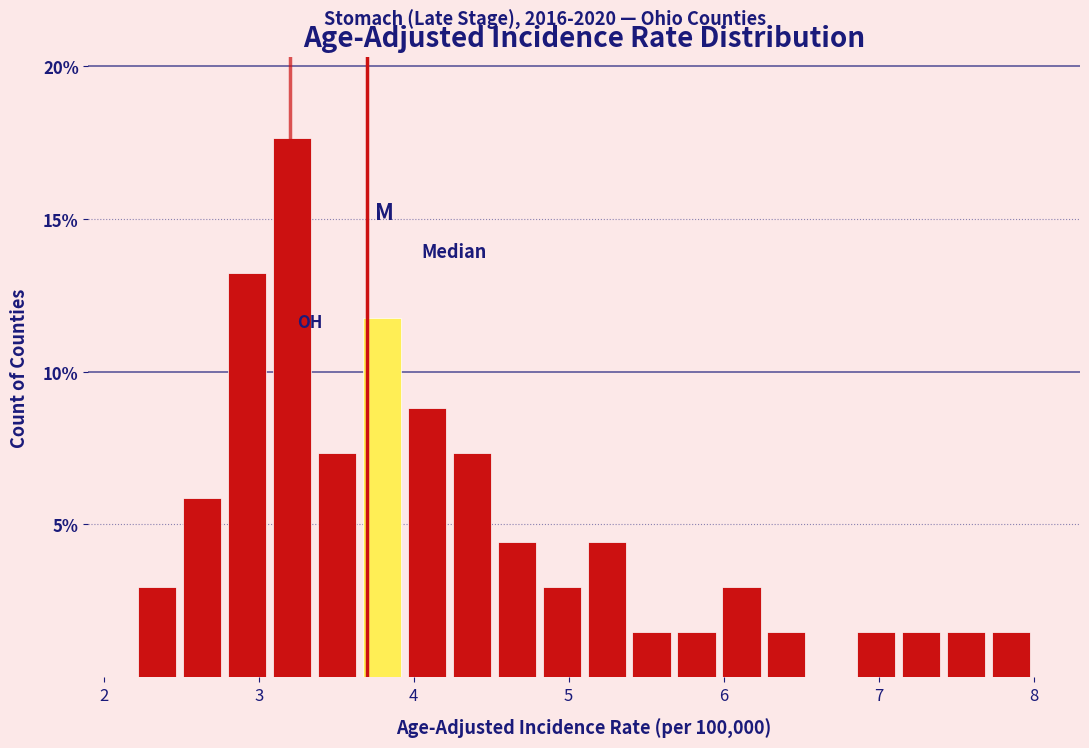

Read against the x-axis, roughly where is the centre of the tallest bar?

3.2